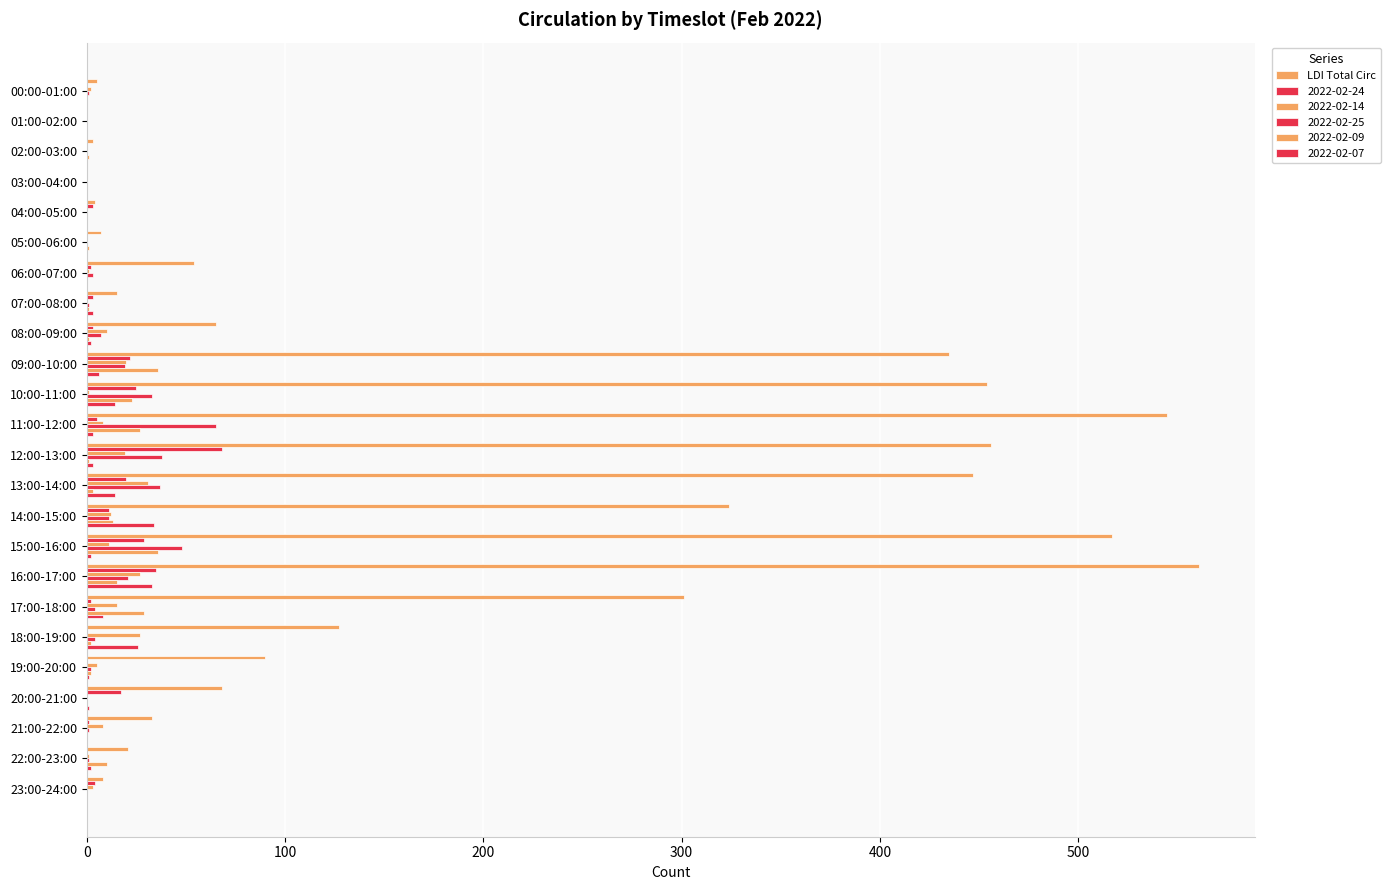

How many series are shown in this chart?

6